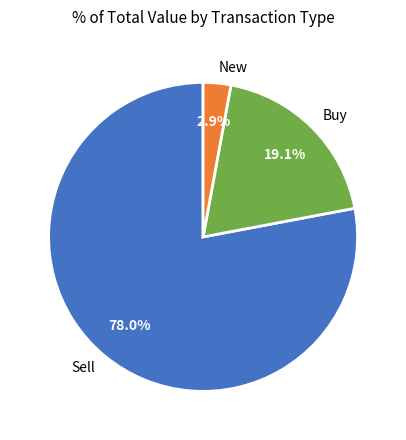

Which has a higher value, New or Sell?

Sell